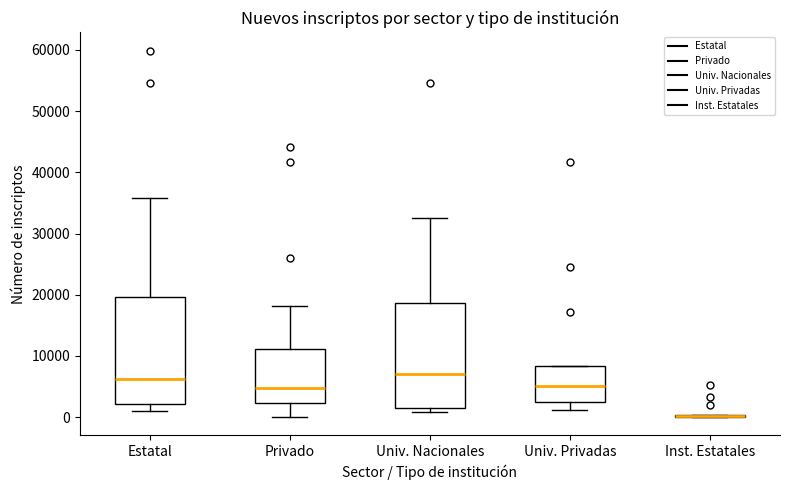

Reading left to right, transcribe this box plot: for each box, give where its median line is, the range the box spans, and where its two whiskers end, as read against the y-axis. The values are not printed on the chart, so give them approximately, as read against the axis.

Estatal: median 6000, box 2000 to 20000, whiskers 1000 to 36000
Privado: median 5000, box 2000 to 11000, whiskers 0 to 18000
Univ. Nacionales: median 7000, box 2000 to 19000, whiskers 1000 to 33000
Univ. Privadas: median 5000, box 3000 to 8000, whiskers 1000 to 8000
Inst. Estatales: box collapsed to a line at 0, whiskers 0 to 0